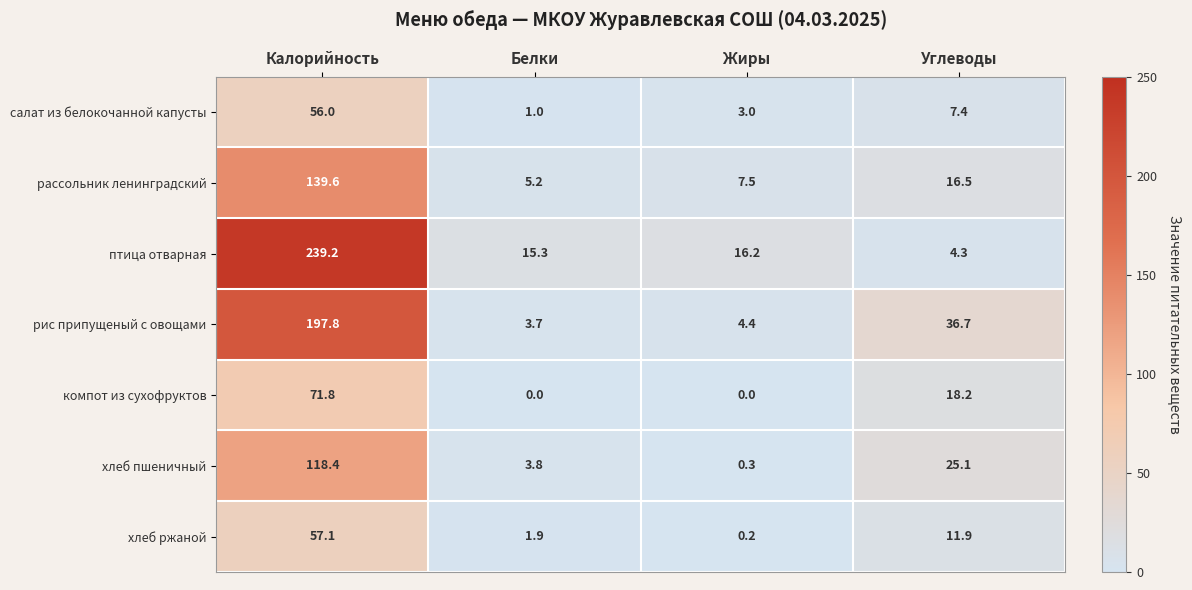

Which series has the largest total across all categories?

птица отварная